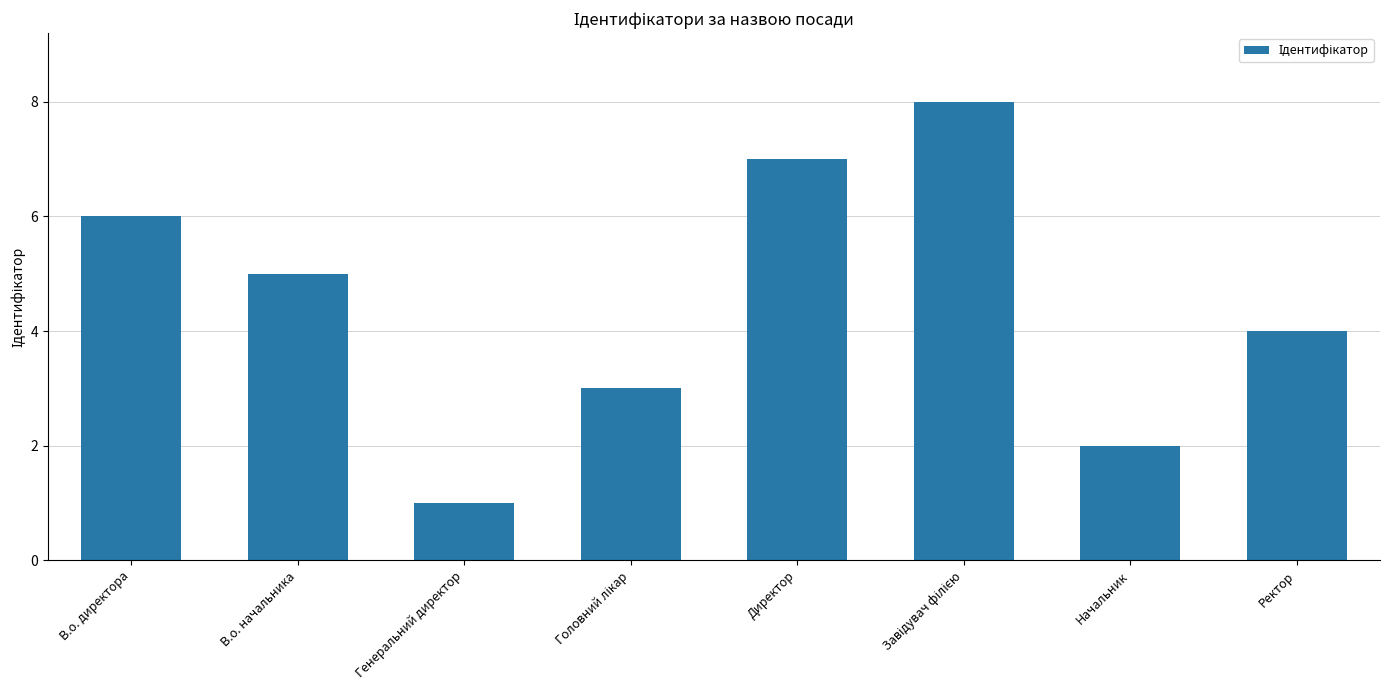

Is it true that the value at В.о. директора is 2?

False